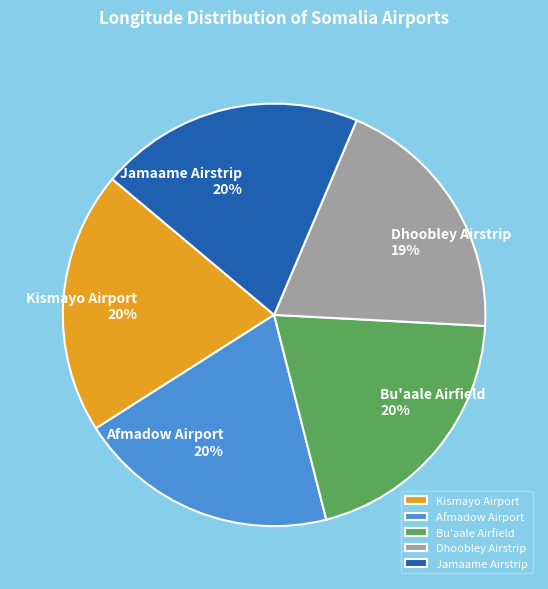

To the nearest percent, what percentage of the pie is Afmadow Airport?

20%